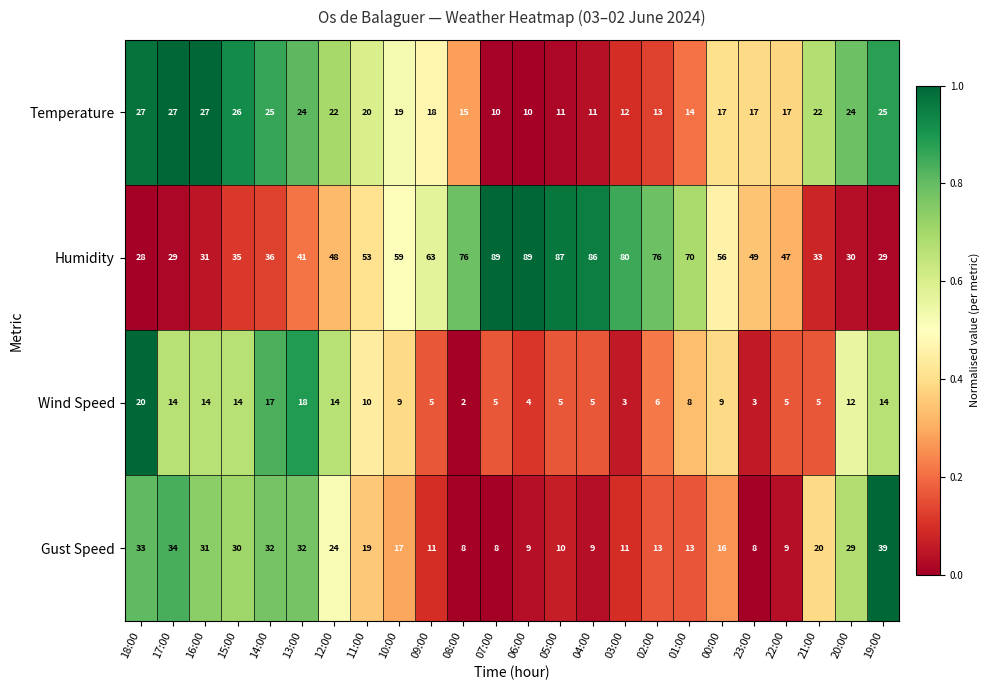

What is the sum of all Humidity values?

1320